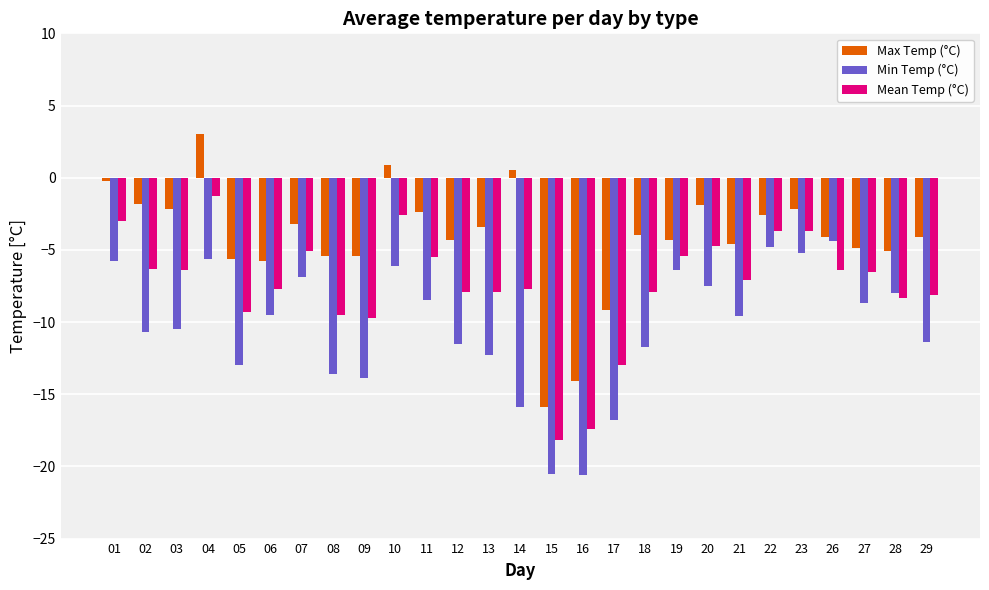

What is the value of the Mean Temp (°C) bar at the 10th from the left?

-2.6